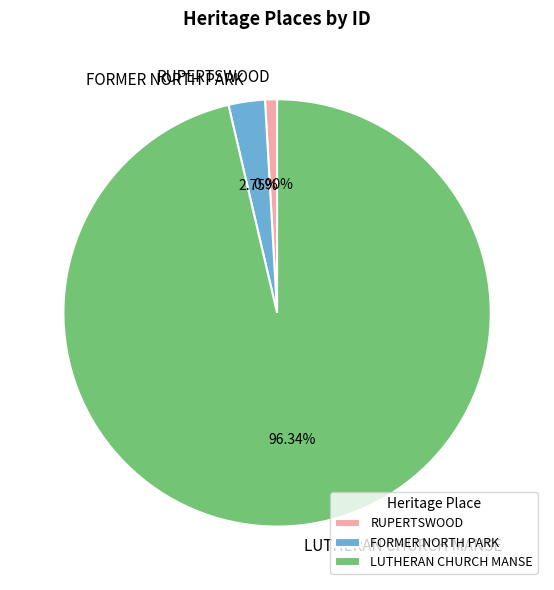

To the nearest percent, what is the combined percentage of RUPERTSWOOD and FORMER NORTH PARK?

4%